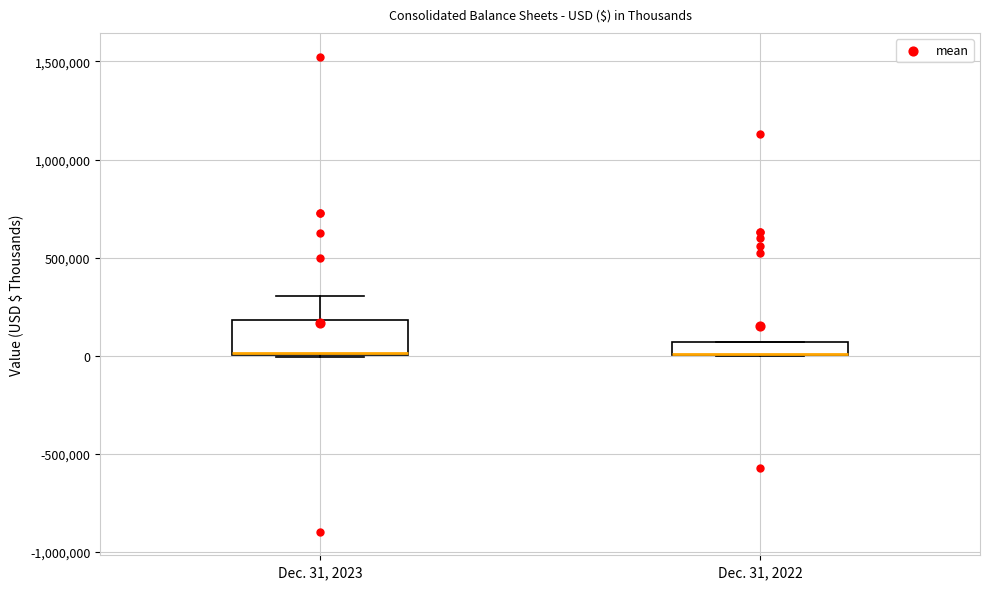

Which box is the tallest, from its lower edge to its upper edge?

Dec. 31, 2023